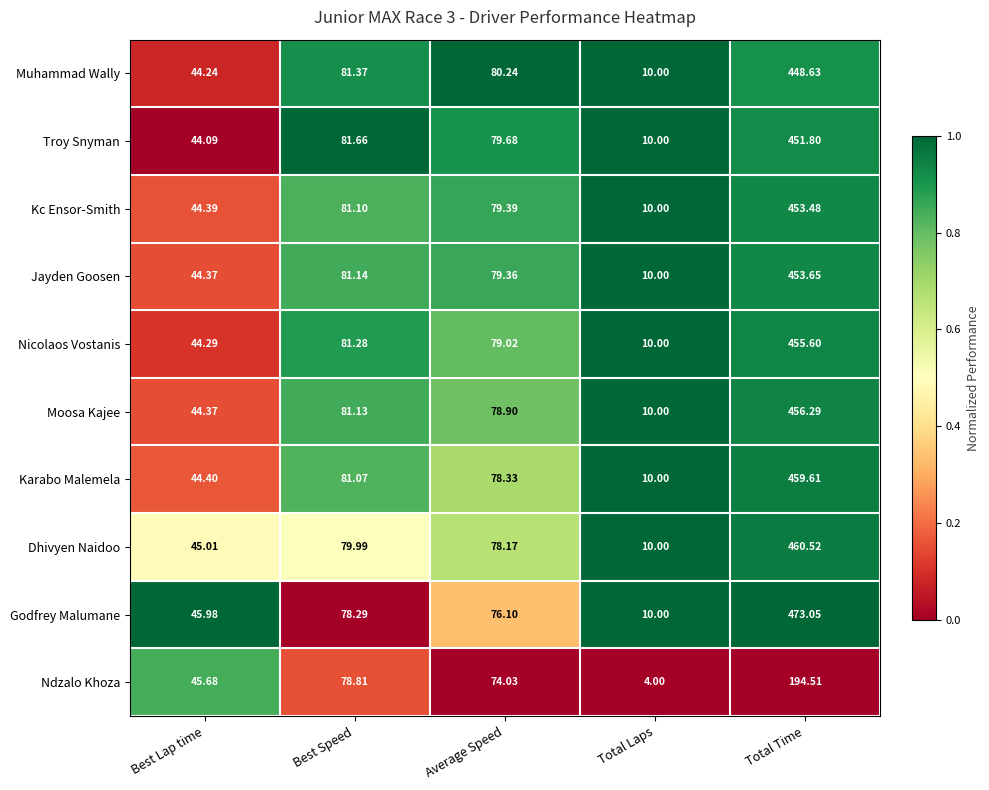

Which series changed the most between Average Speed and Total Laps?

Muhammad Wally